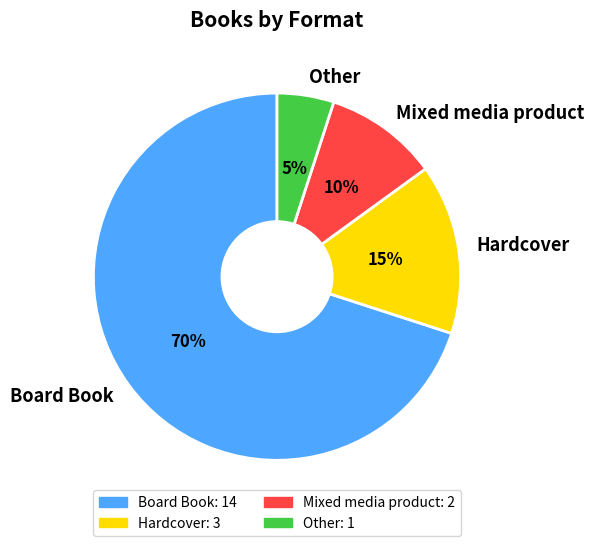

Rank the categories by value from lowest to highest.

Other, Mixed media product, Hardcover, Board Book